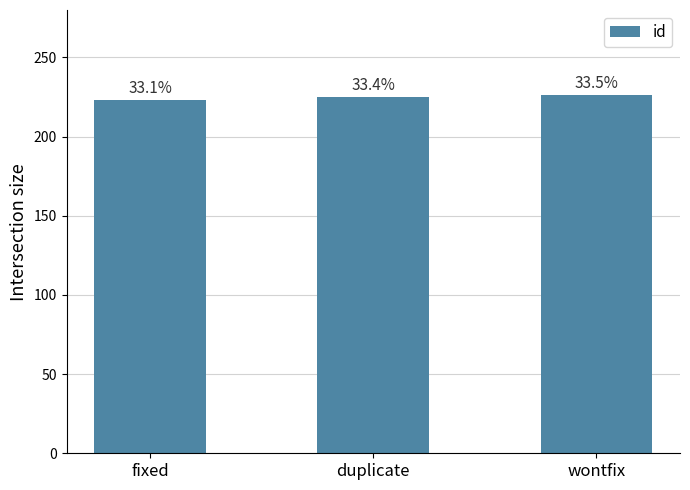

How many bars are there in total?

3